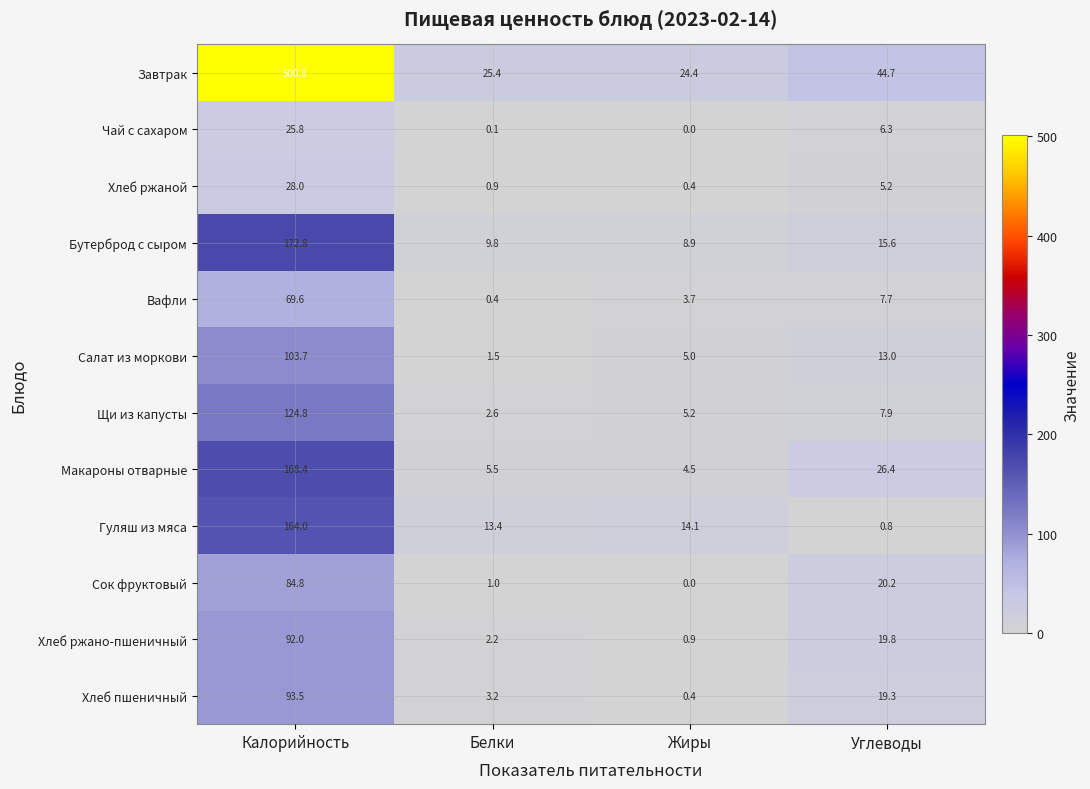

How many distinct data groups are displayed?

12